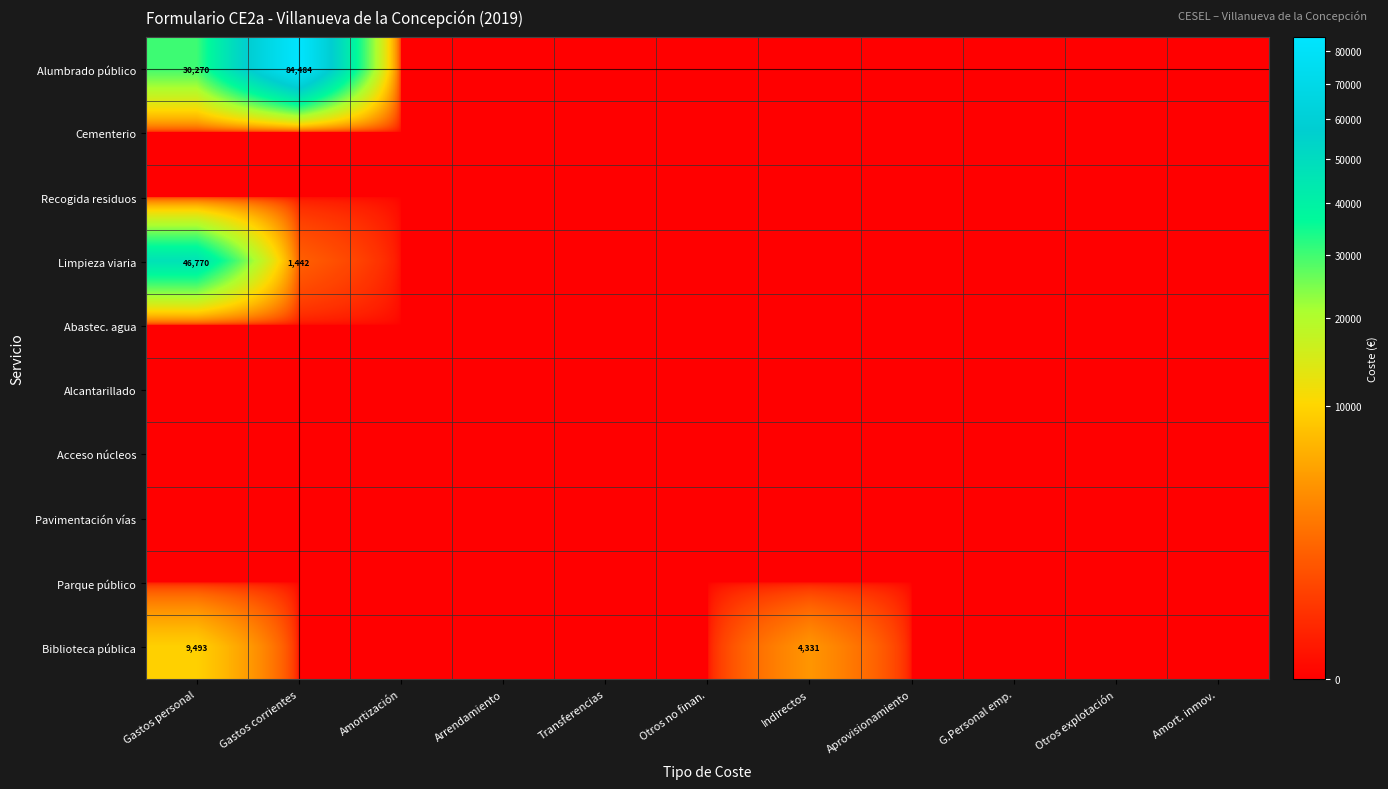

At Amort. inmov., list the series in order from largest to smallest.

Alumbrado público, Cementerio, Recogida residuos, Limpieza viaria, Abastec. agua, Alcantarillado, Acceso núcleos, Pavimentación vías, Parque público, Biblioteca pública